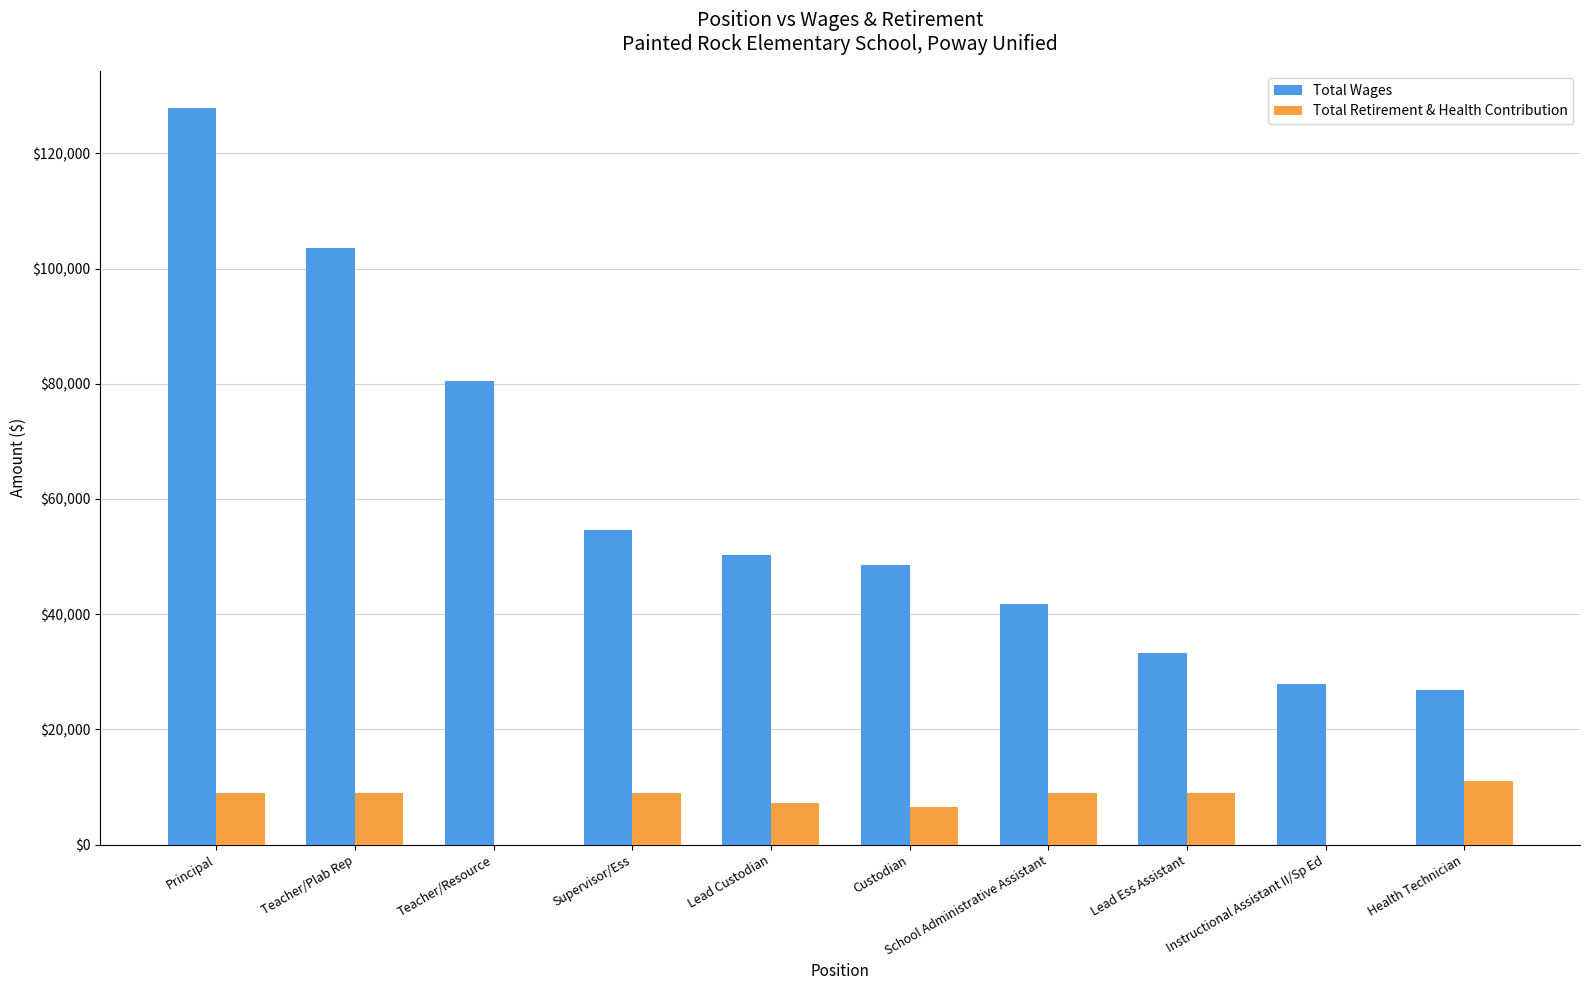

Which series changed the most between Teacher/Plab Rep and Health Technician?

Total Wages